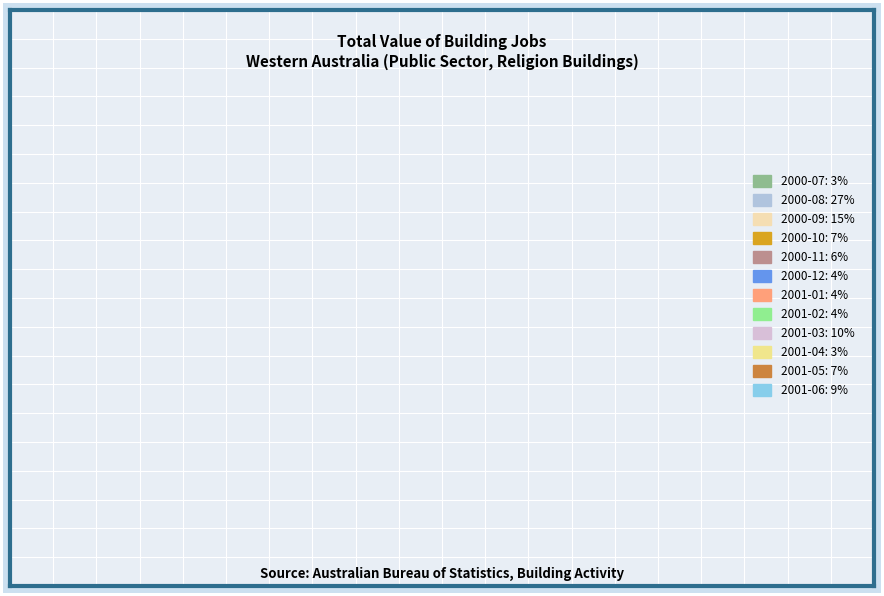

Combined, do 2000-08: 27% and 2001-04: 3% account for over 50%?

No